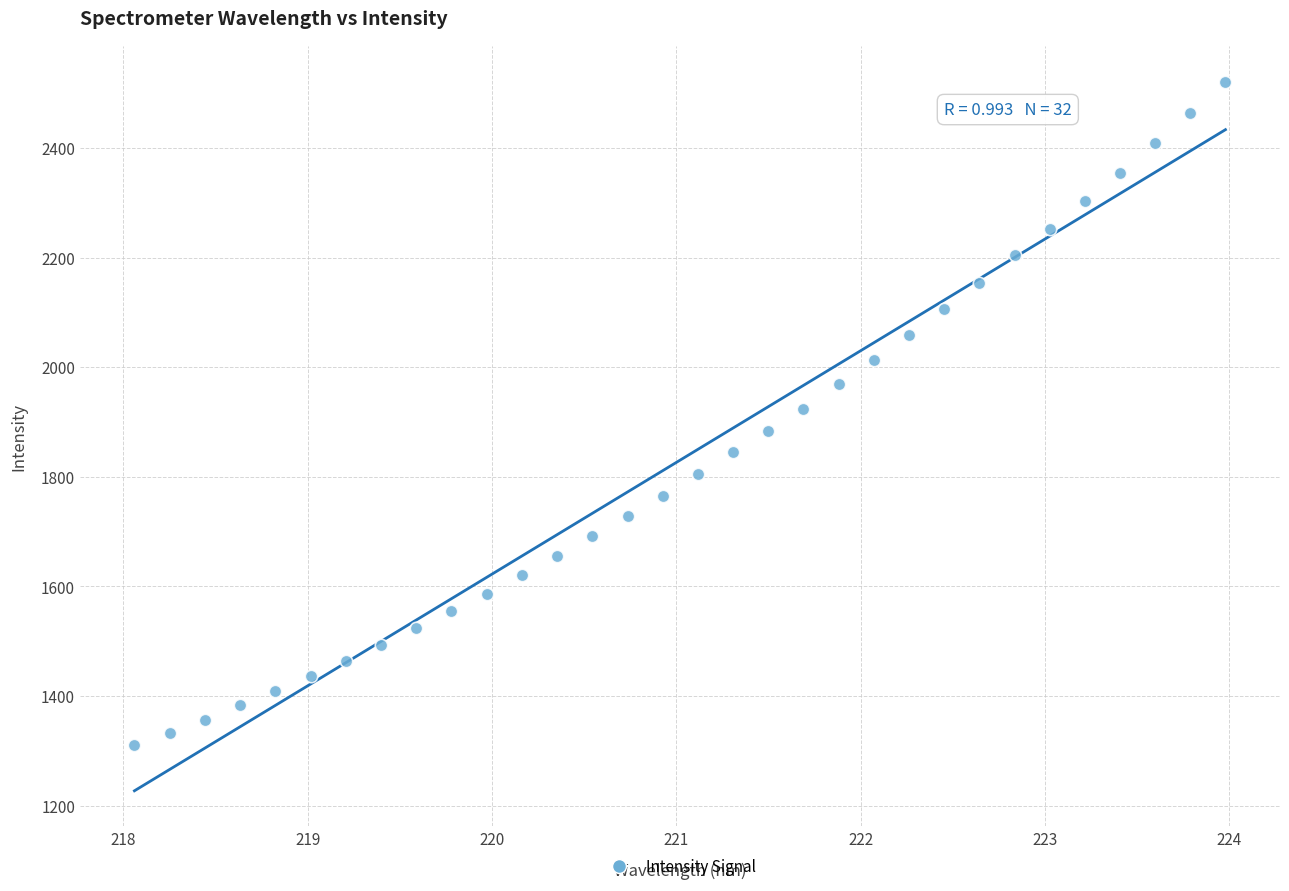

What is the range of Y values (max minus min)?

1210.2